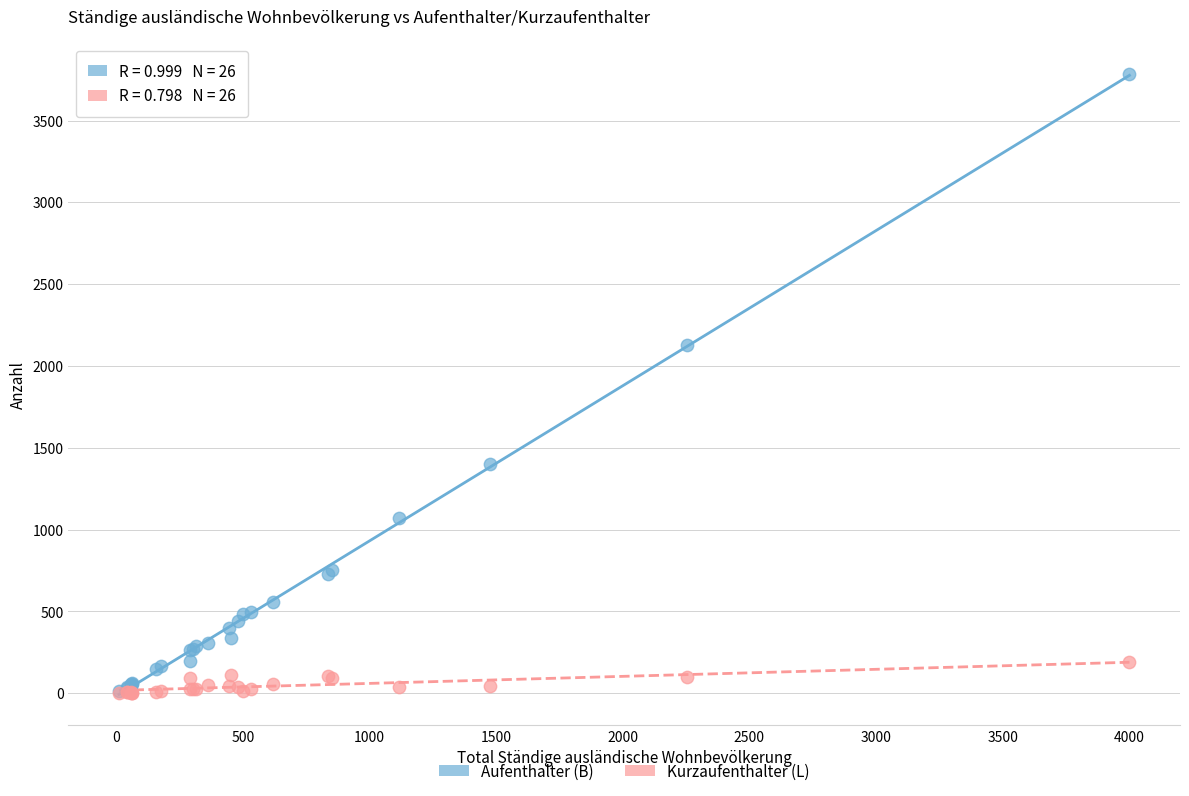

In the Aufenthalter (B) series, what Y value is closest to 1897?

2128